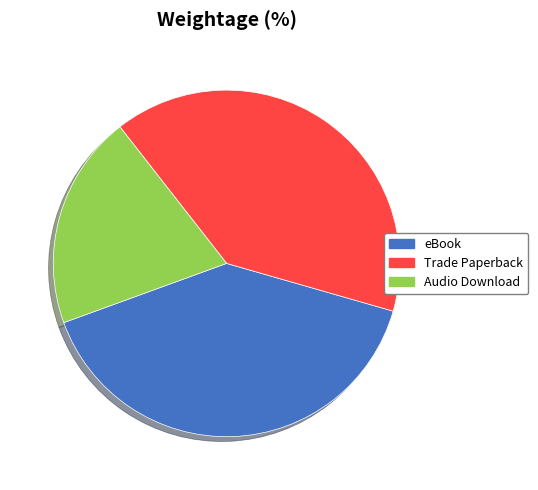

Is the sum of Audio Download and eBook greater than half?

Yes